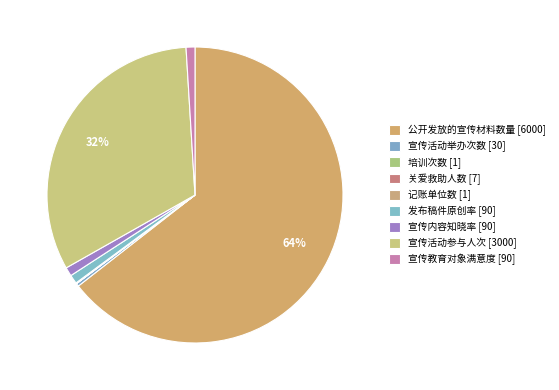

To the nearest percent, what is the combined percentage of 记账单位数 [1] and 宣传内容知晓率 [90]?

1%